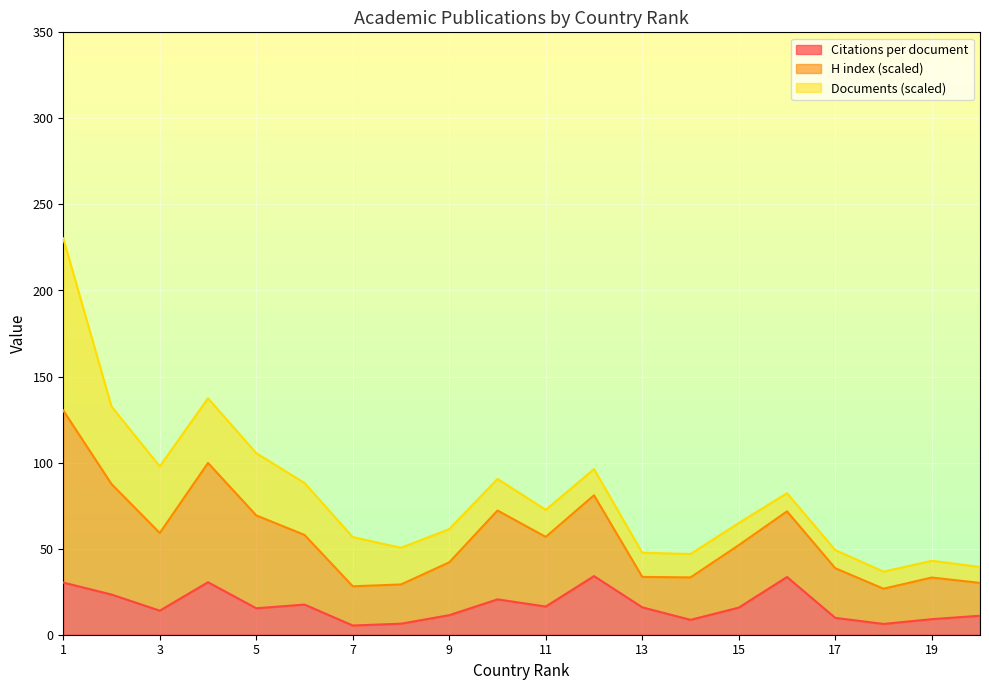

True or false: Citations per document and H index intersect in this chart.

False